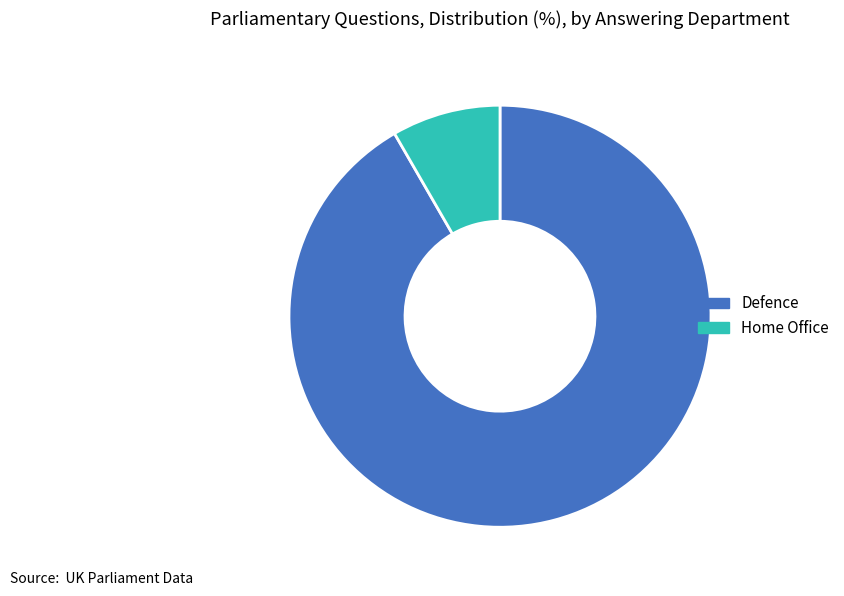

What is the largest slice in the pie chart?

Defence